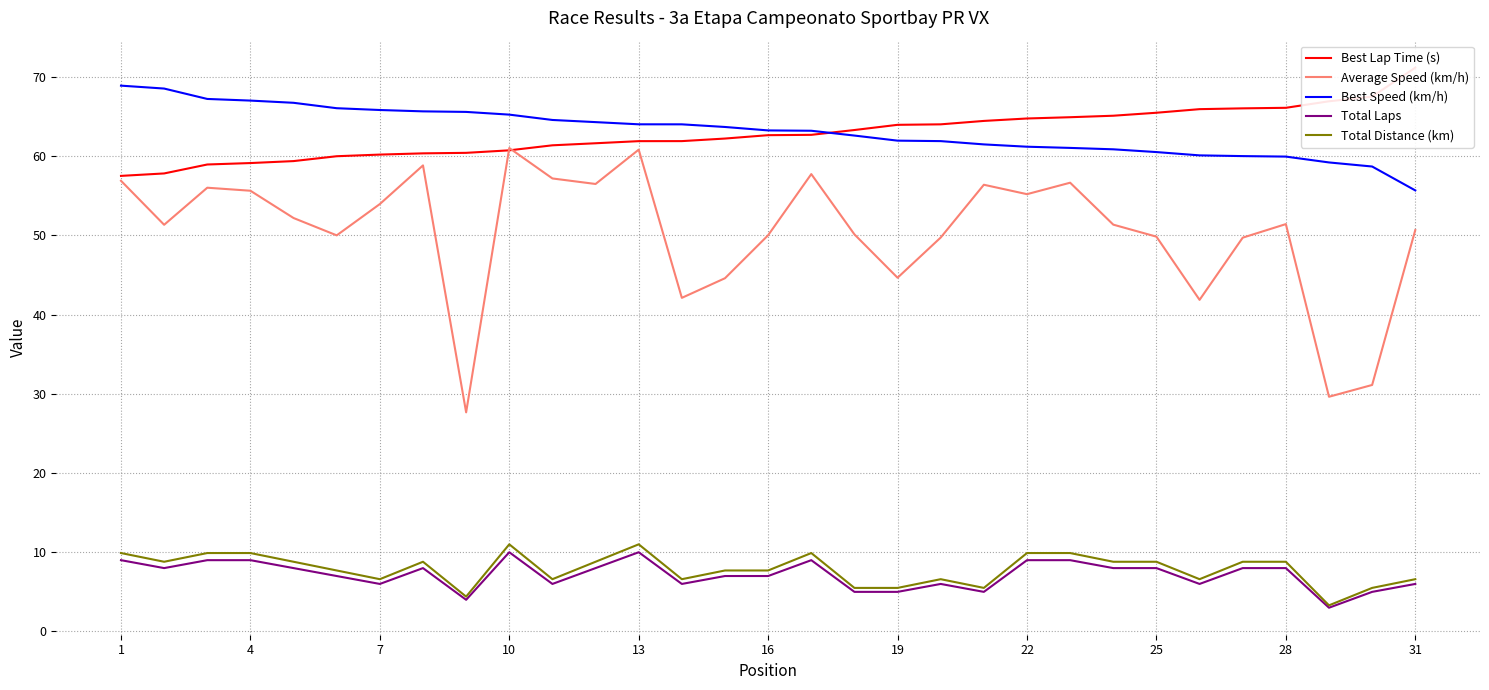

What is the minimum value for Best Speed (km/h)?

55.7